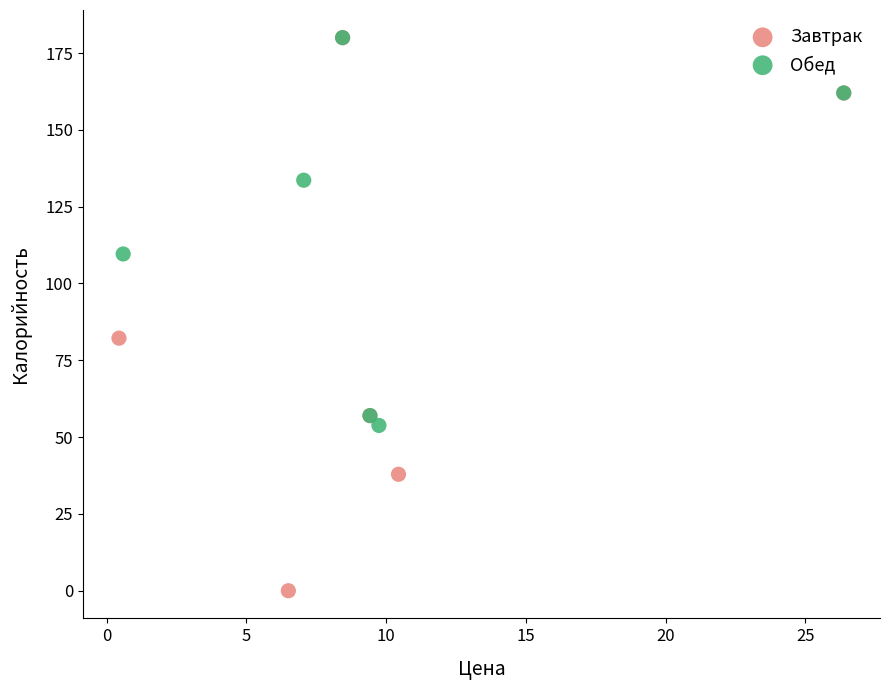

Which series has the widest spread of Y values?

Завтрак